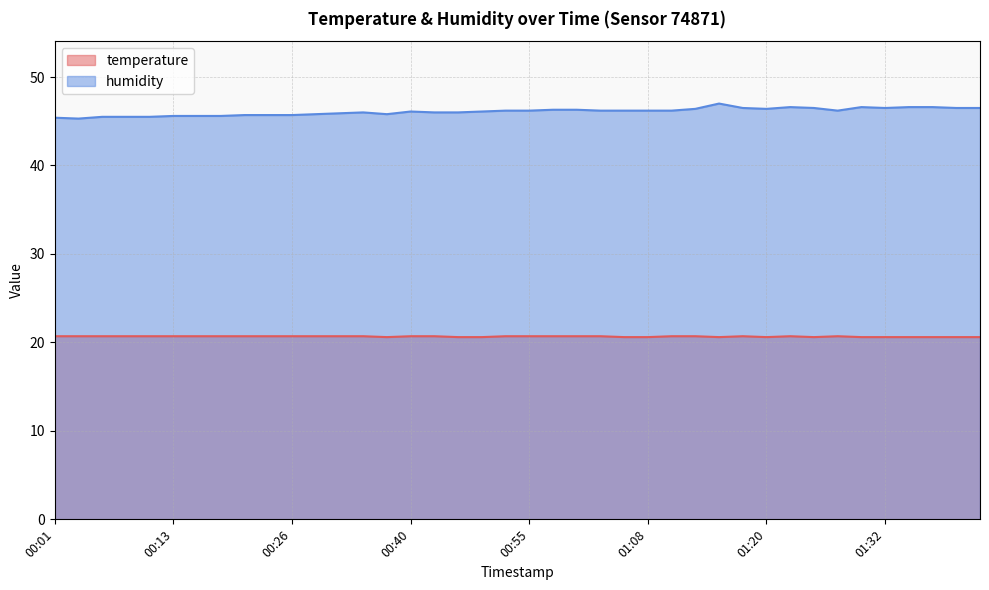

True or false: temperature has more than 2 interior local peaks.

True